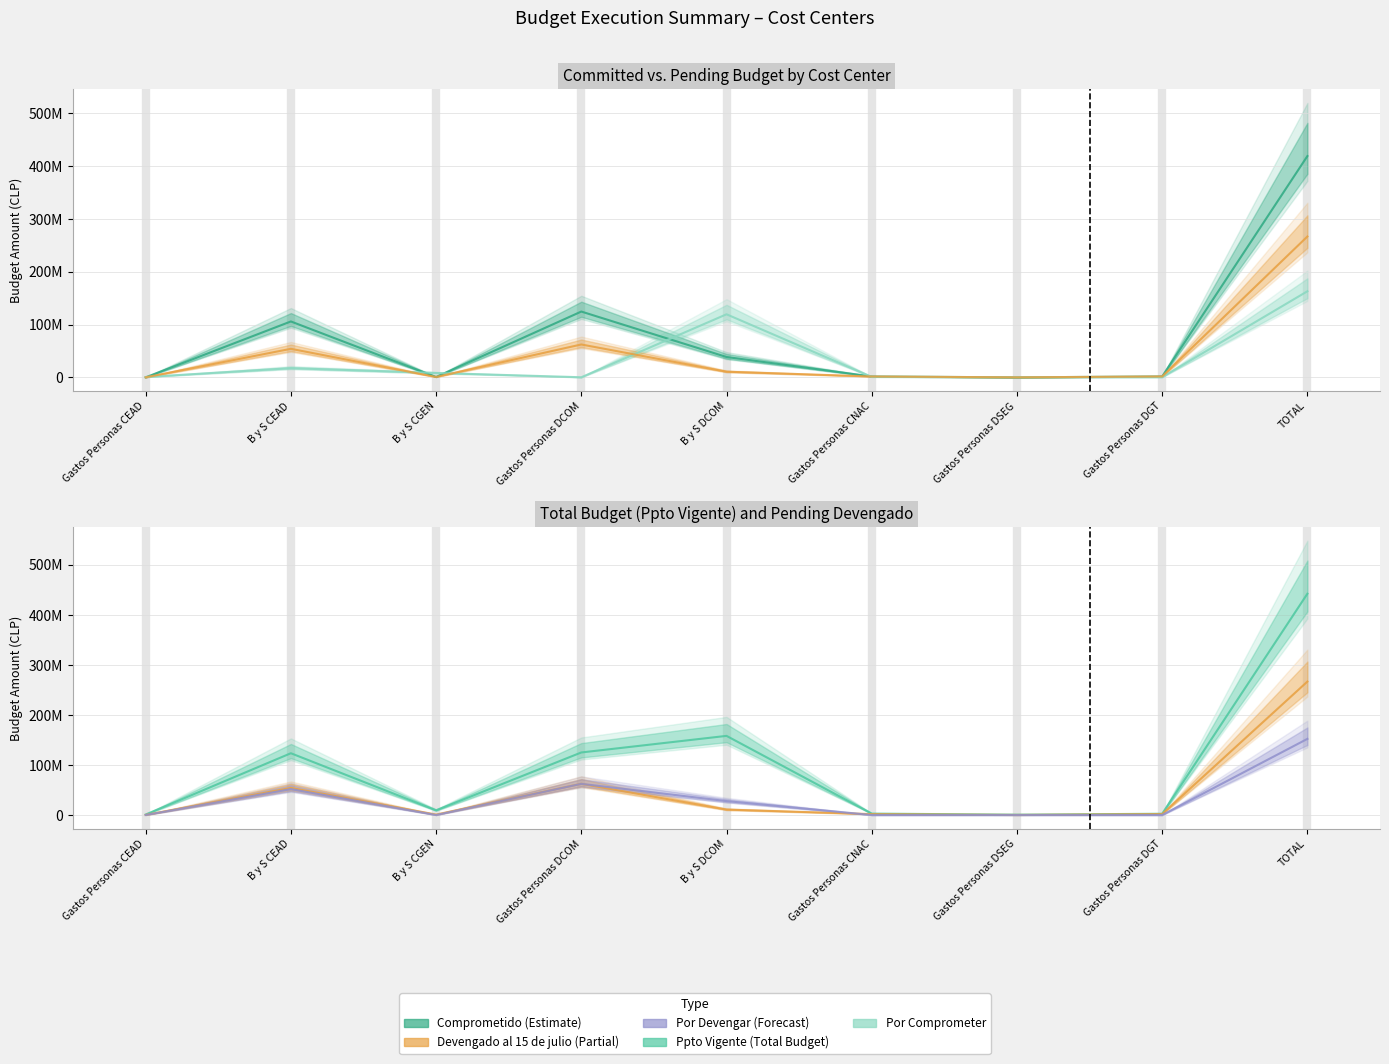

The Devengado al 15 de julio series shows 108413424 at Gastos Personas DCOM. True or false?

False